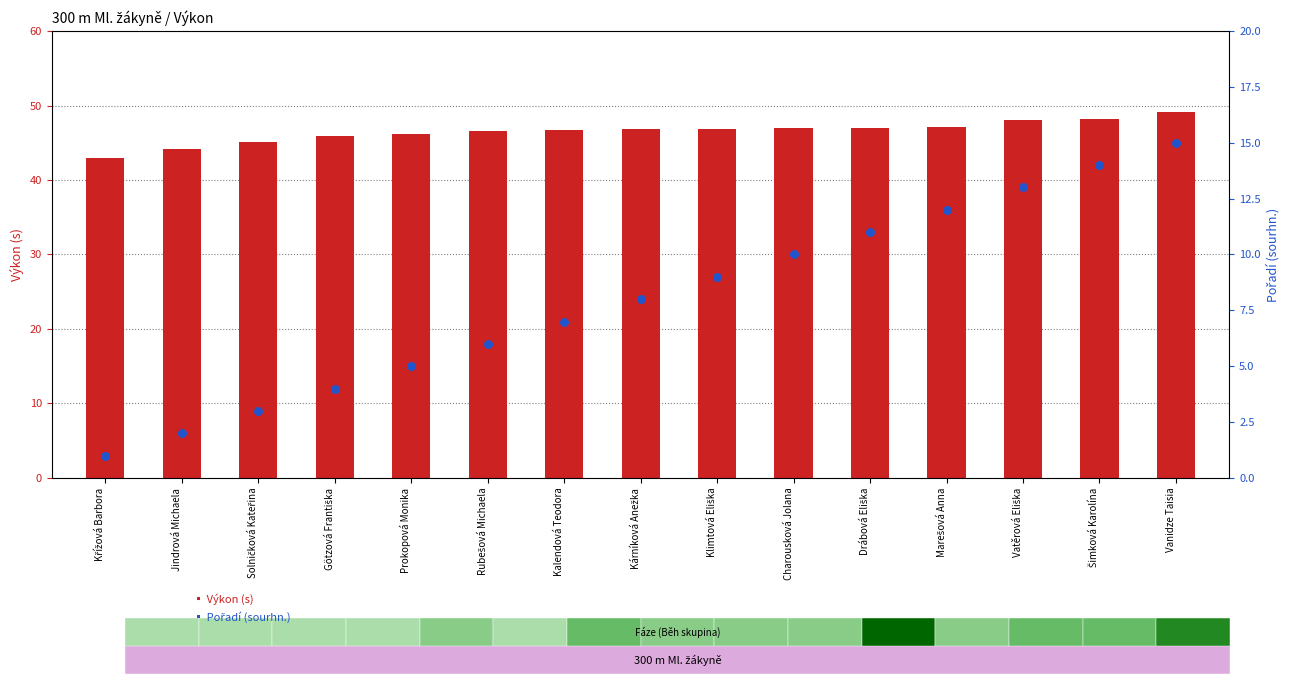

At how many categories does at least one series exceed 22?

15